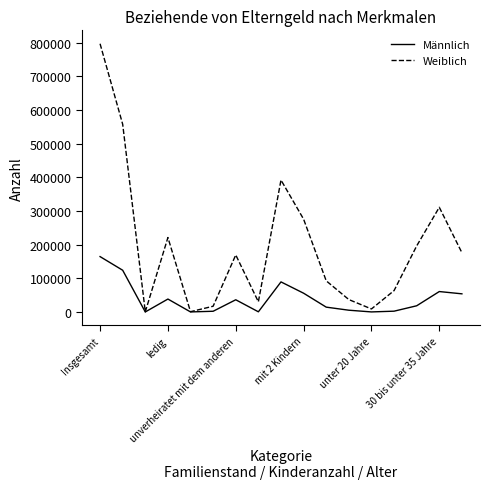

Rank the series by their average value, from highest to lowest.

Weiblich, Männlich